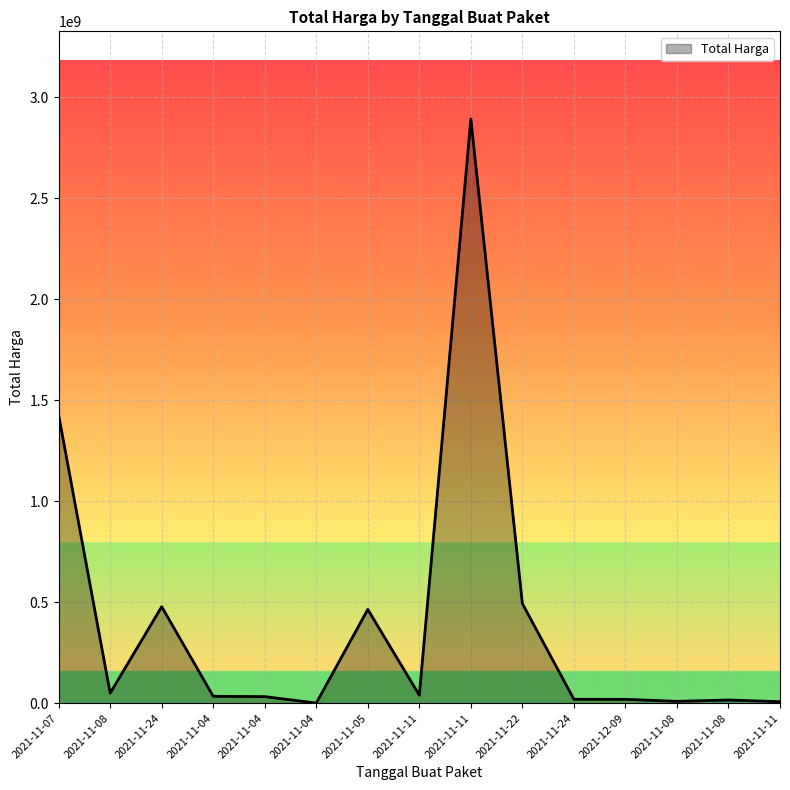

How many lines are shown in the chart?

1